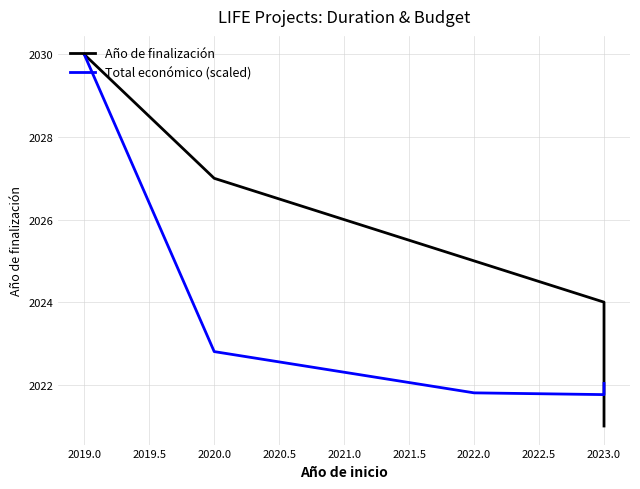

In Total económico (scaled), how many points are lower than both neighbors (excluding endpoints)?

1